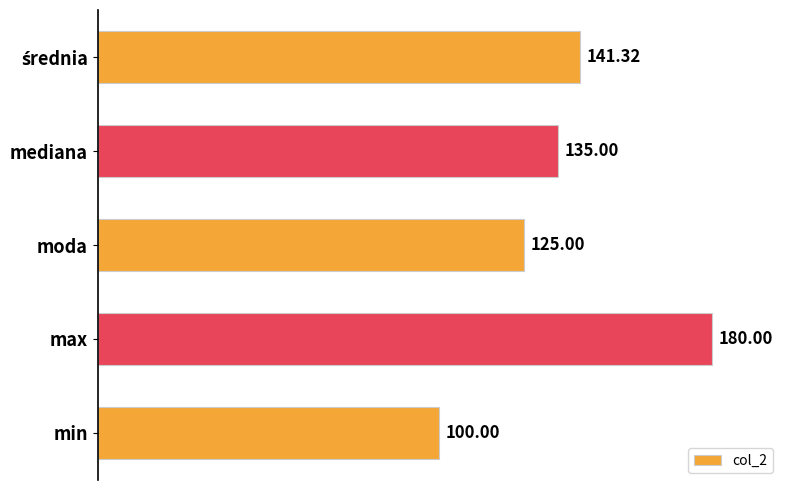

At which category does the chart reach its minimum across all series?

min